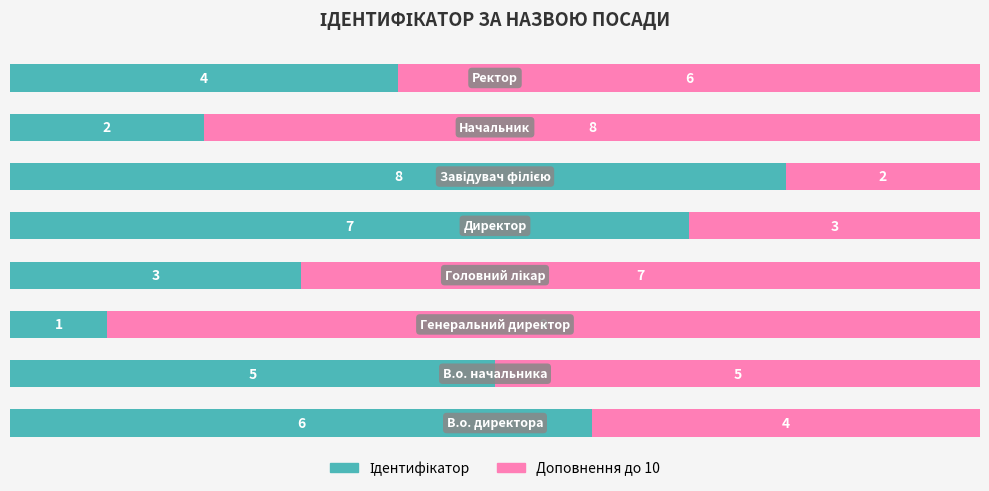

Count the Доповнення до 10 values in the range 4 to 8.

5